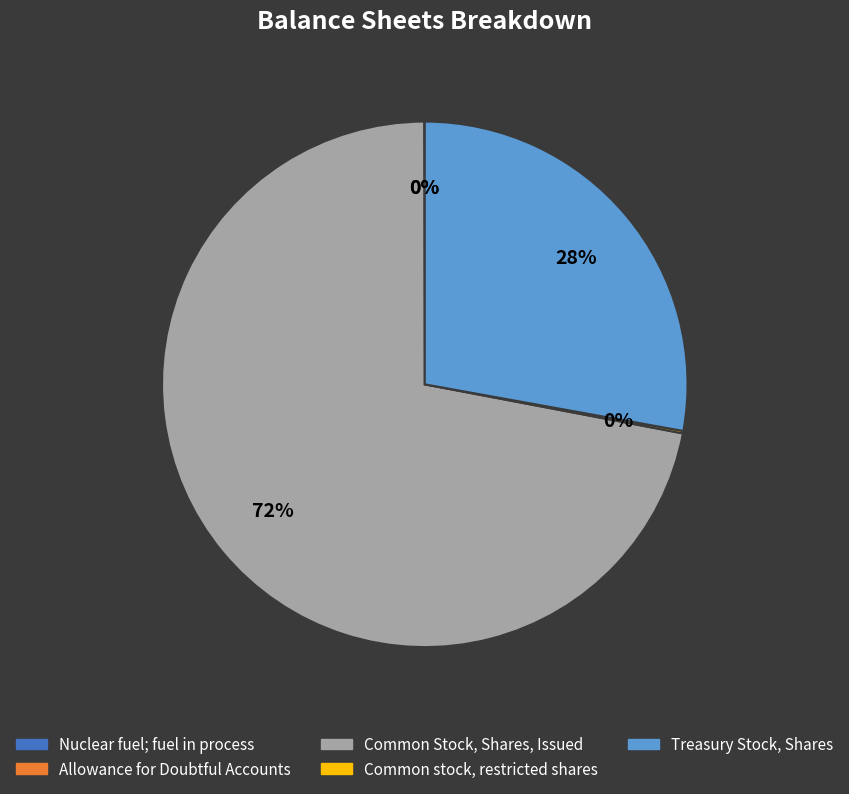

Is it true that Common Stock, Shares, Issued is 72% of the pie?

True